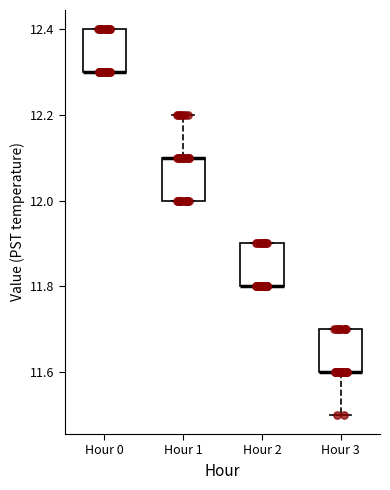

Reading left to right, transcribe this box plot: for each box, give where its median line is, the range the box spans, and where its two whiskers end, as read against the y-axis. The values are not printed on the chart, so give them approximately, as read against the axis.

Hour 0: median 12.3 (drawn on the box's lower edge), box 12.3 to 12.4, whiskers 12.3 to 12.4
Hour 1: median 12.1 (drawn on the box's upper edge), box 12.0 to 12.1, whiskers 12.0 to 12.2
Hour 2: median 11.8 (drawn on the box's lower edge), box 11.8 to 11.9, whiskers 11.8 to 11.9
Hour 3: median 11.6 (drawn on the box's lower edge), box 11.6 to 11.7, whiskers 11.5 to 11.7